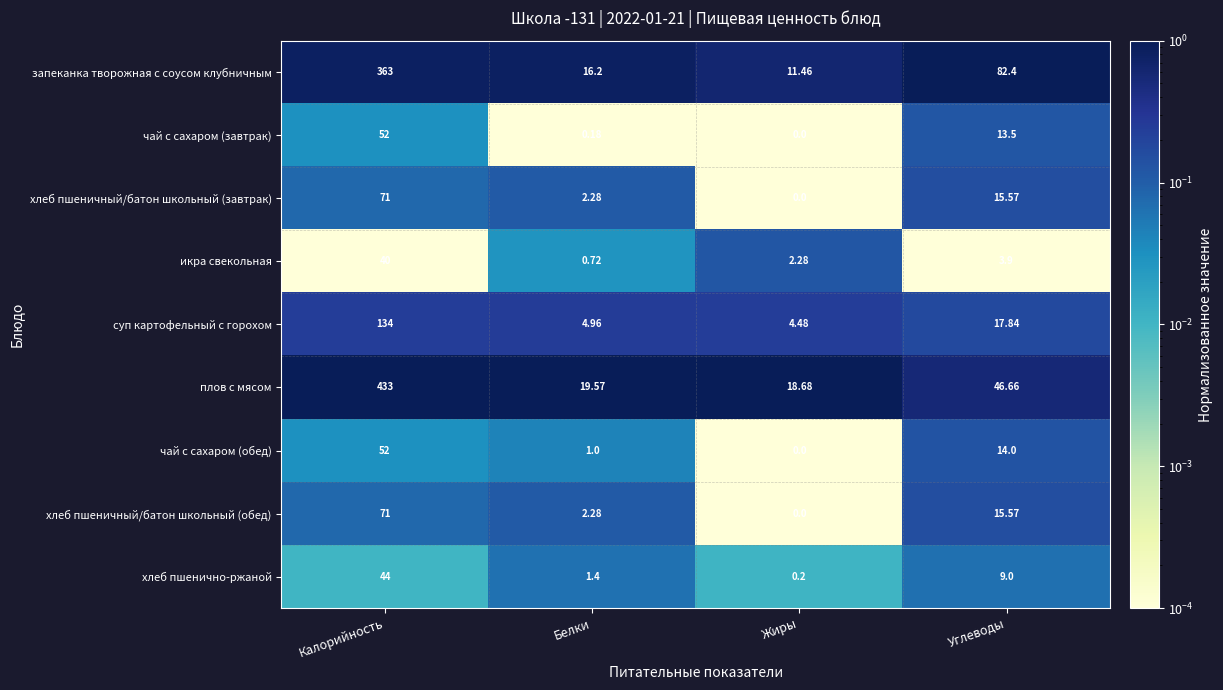

Rank the categories by плов с мясом value from highest to lowest.

Калорийность, Углеводы, Белки, Жиры